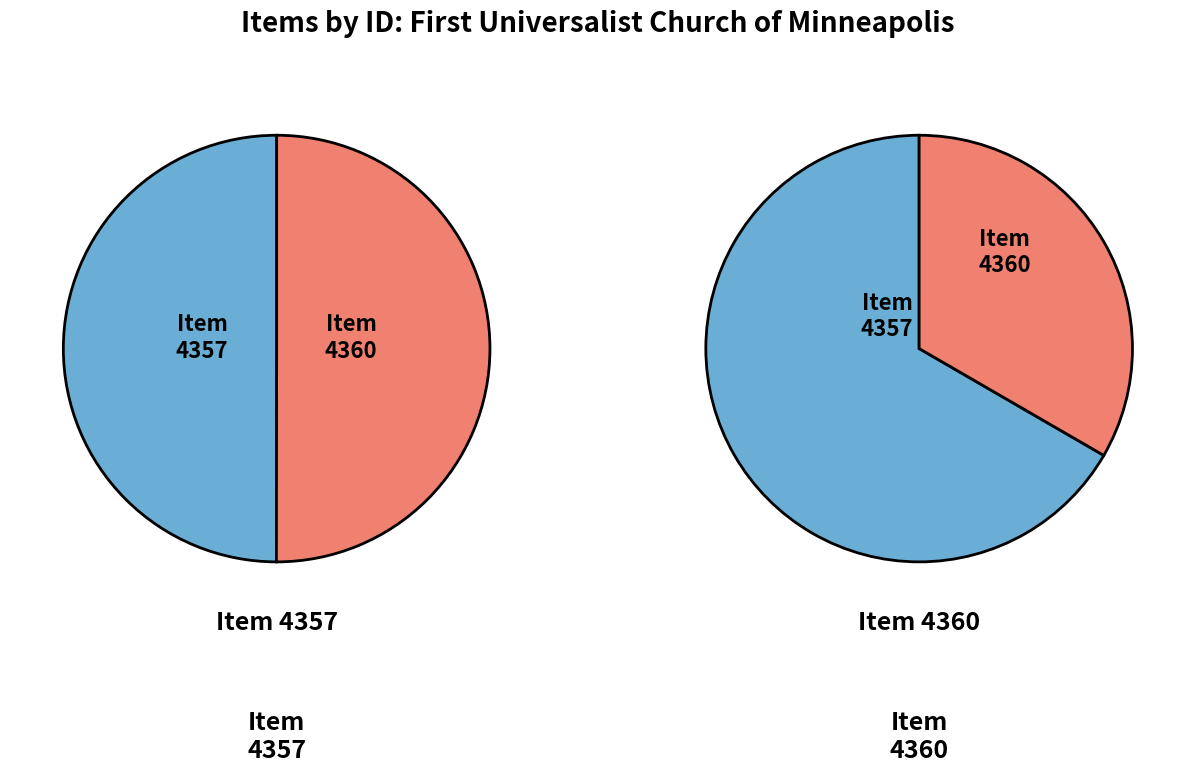

Count the number of slices in the pie.

2